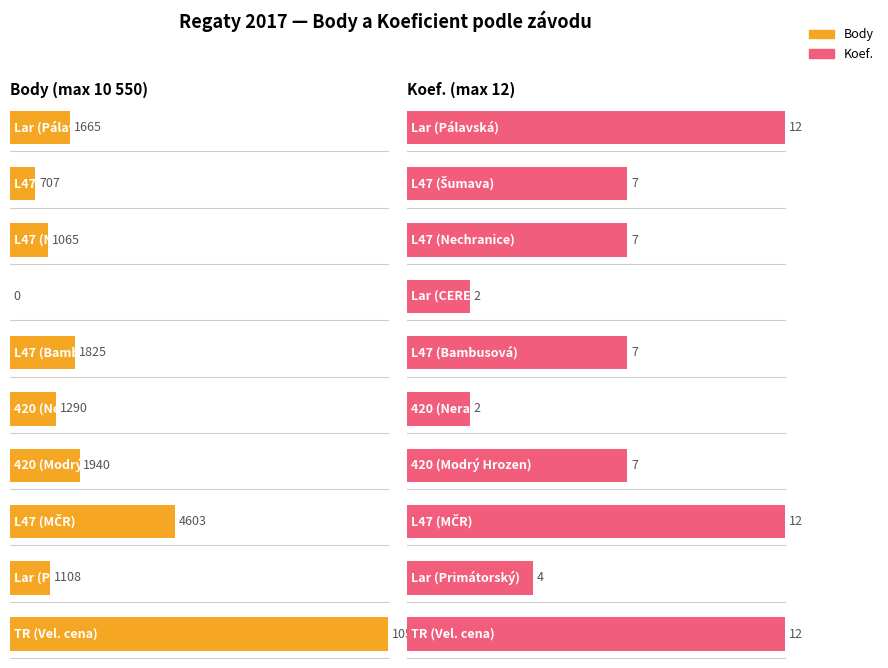

The Koef. series shows 12 at TR. True or false?

True